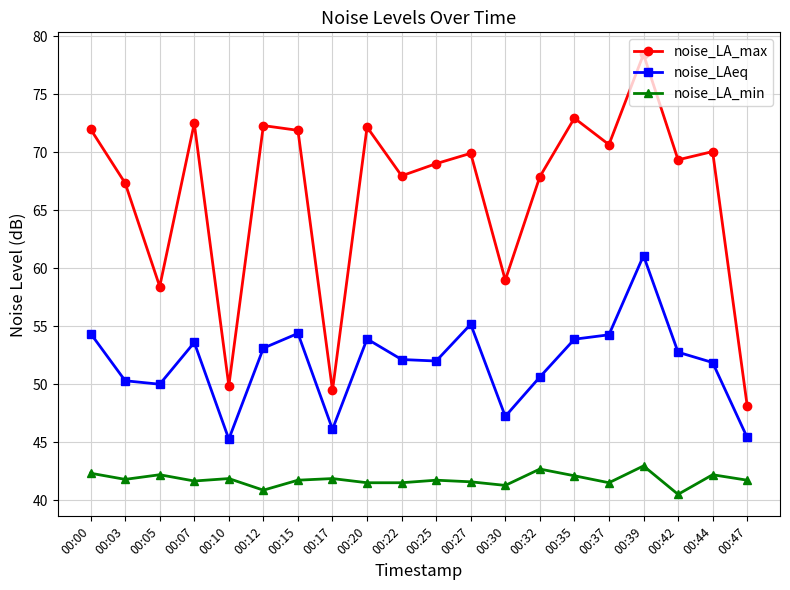

Rank the series by their average value, from highest to lowest.

noise_LA_max, noise_LAeq, noise_LA_min